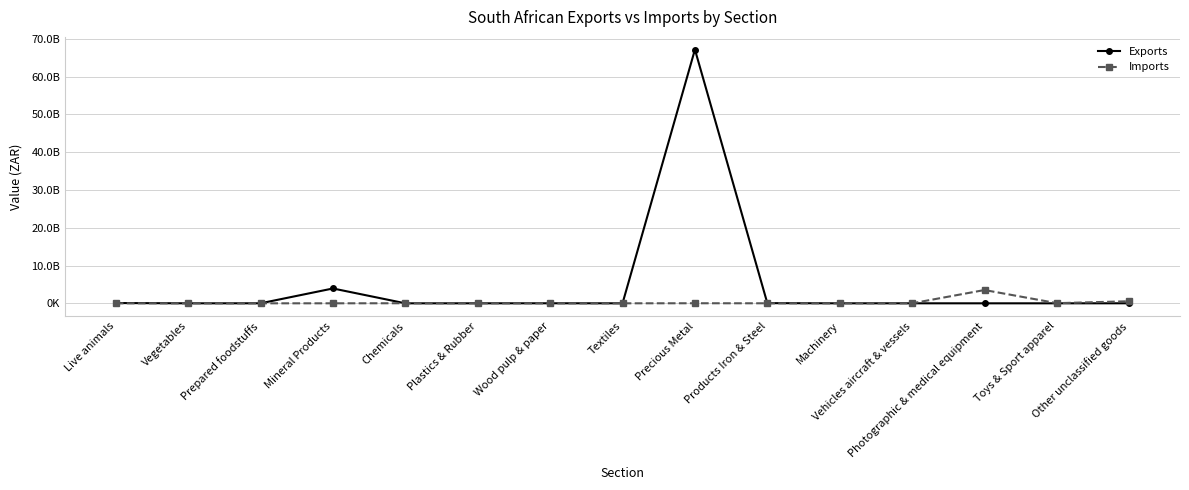

What value does the Imports series have at Vegetables, to the nearest 100?

9100